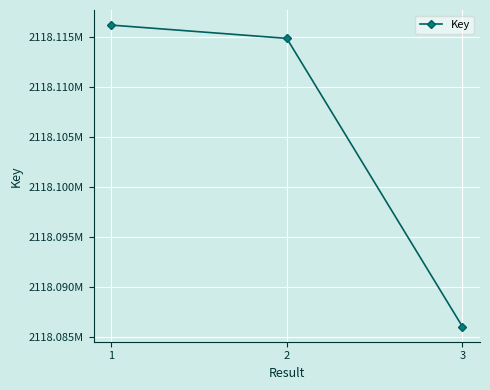

Does the chart have visible grid lines?

Yes